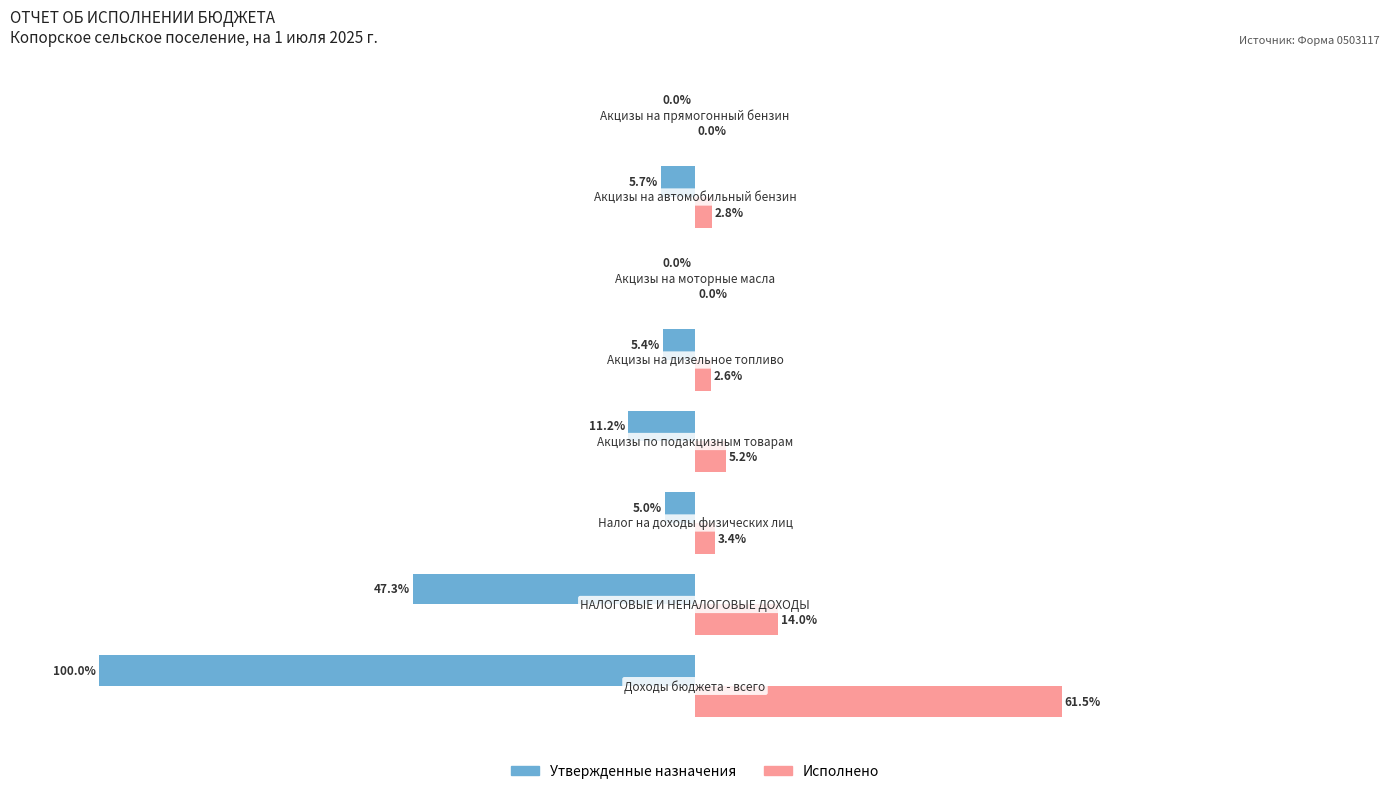

Which series has the largest total across all categories?

Исполнено